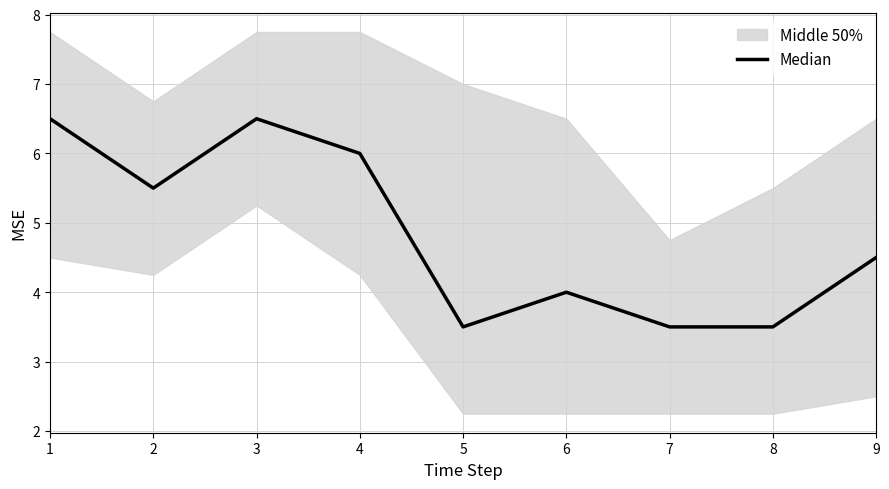

What is the difference between the maximum and minimum values?

3.0